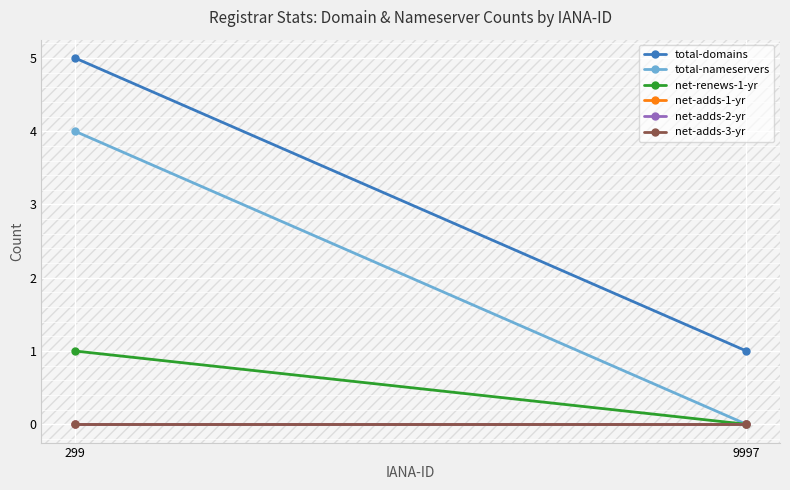

Which label corresponds to the smallest value in the chart?

9997